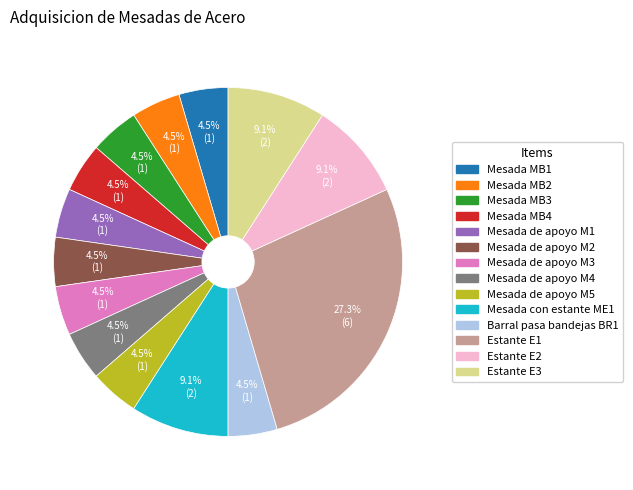

Does Mesada de apoyo M3 account for over 50% of the chart?

No